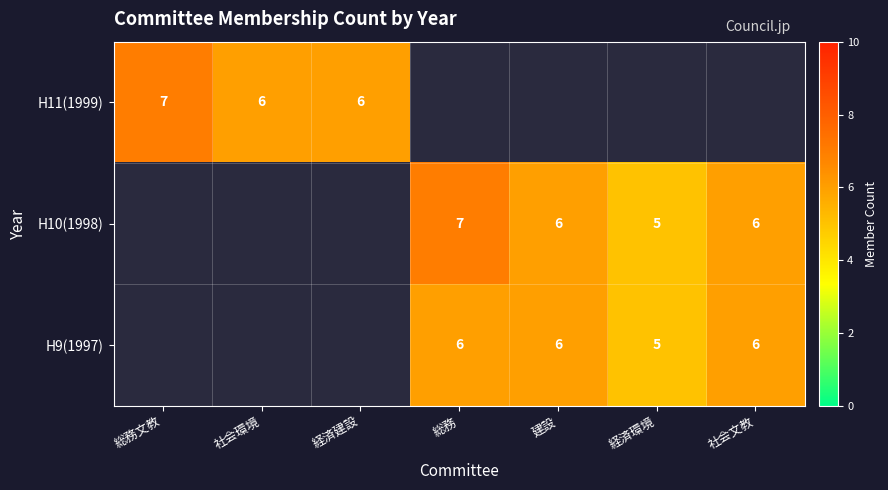

Is it true that H9(1997) equals 8.1 at 経済環境?

False